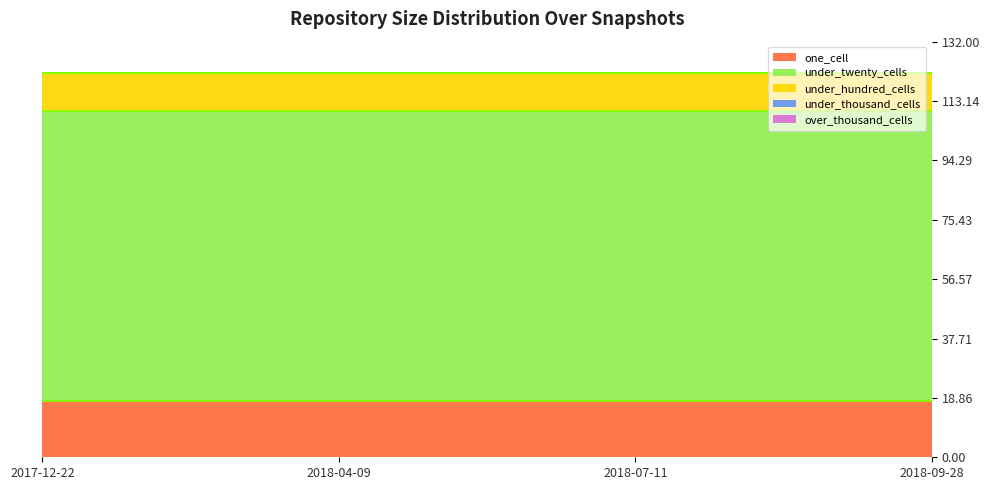

True or false: under_twenty_cells and under_thousand_cells intersect in this chart.

False